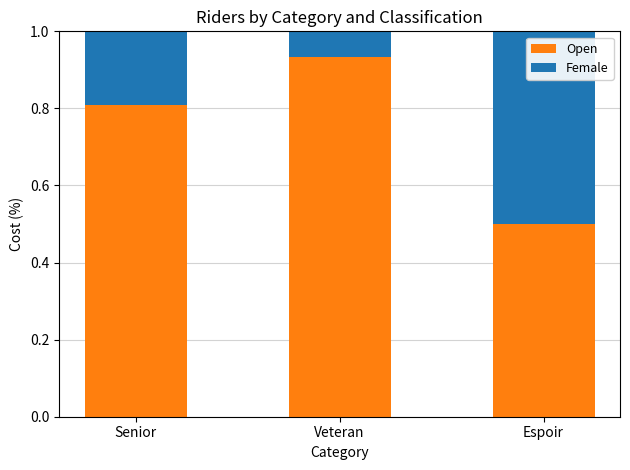

The value of Open at Senior is 1.1. True or false?

False